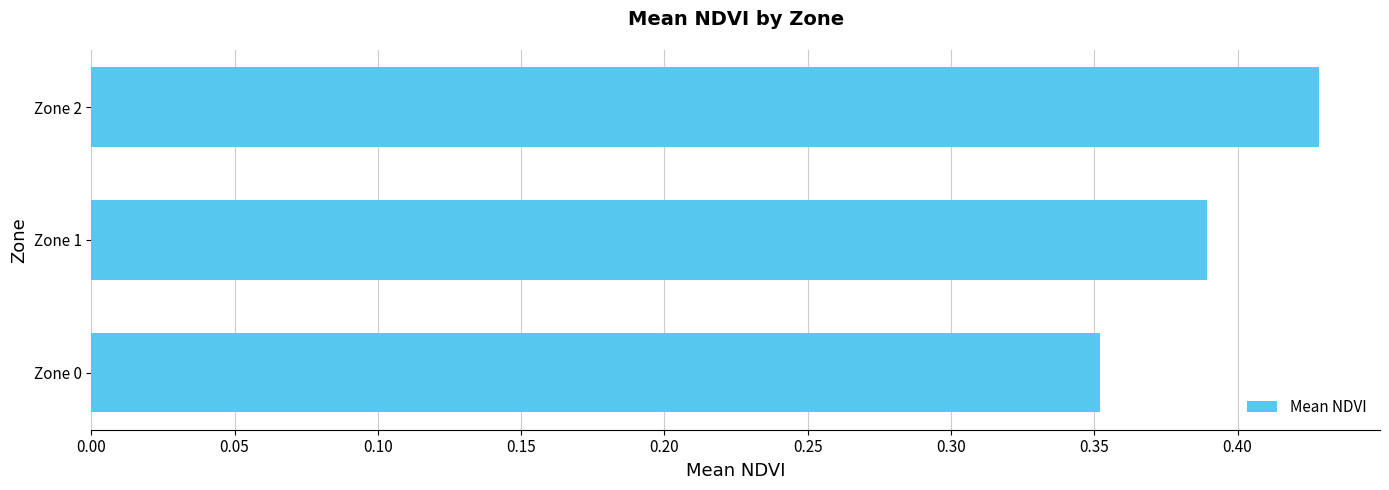

Count the values in the range 0 to 1.

3